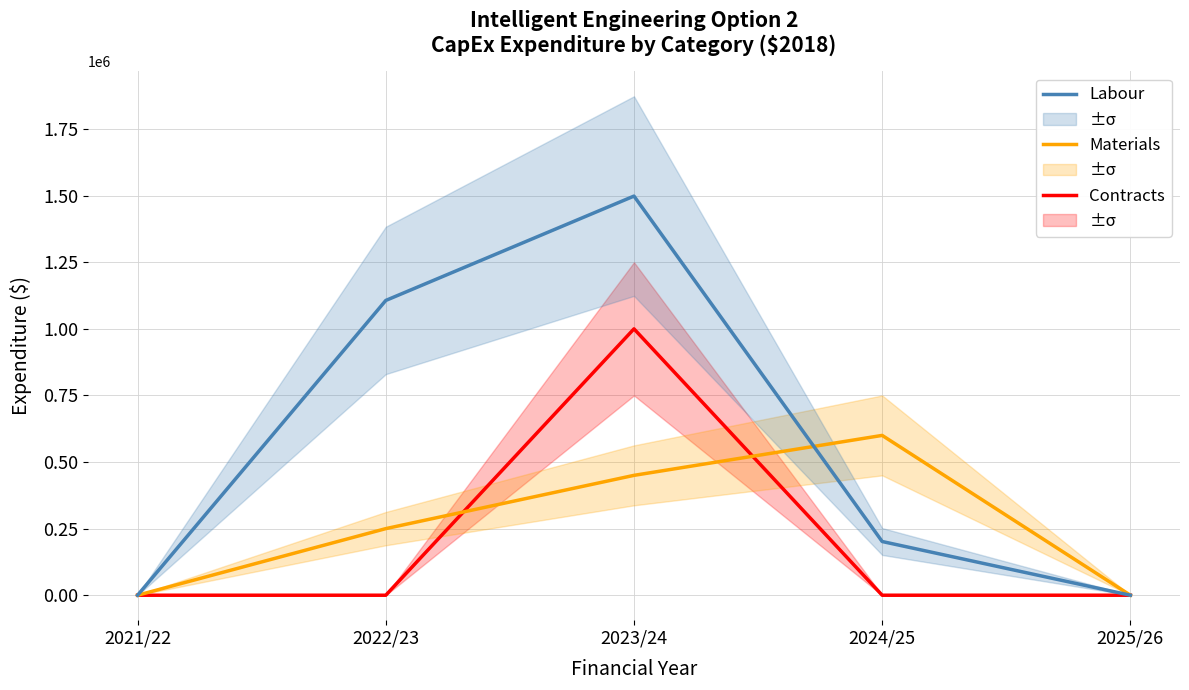

Count the number of categories in the chart.

5